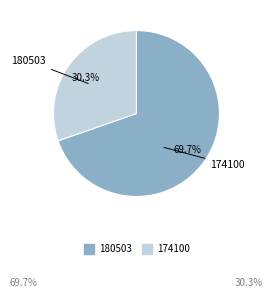

Combined, do 174100 and 180503 account for over 50%?

Yes